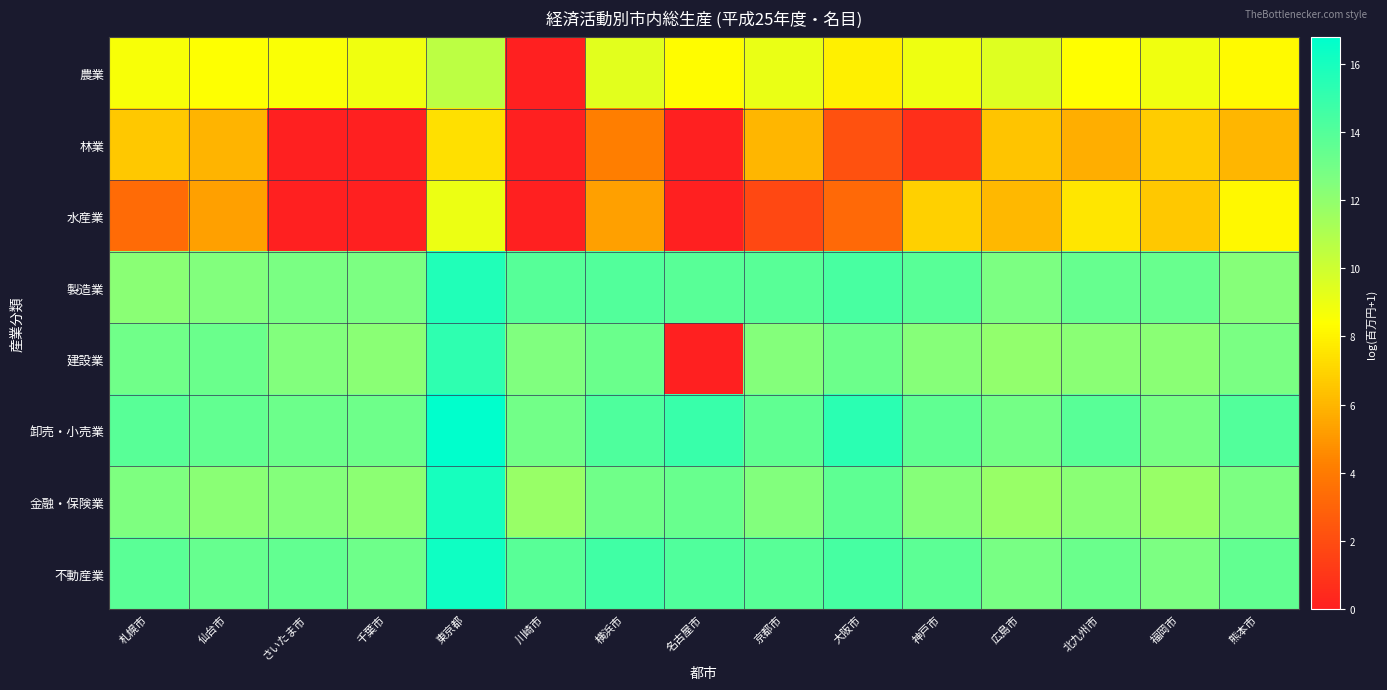

Rank the series by their maximum value, from lowest to highest.

林業, 水産業, 農業, 建設業, 製造業, 金融・保険業, 不動産業, 卸売・小売業